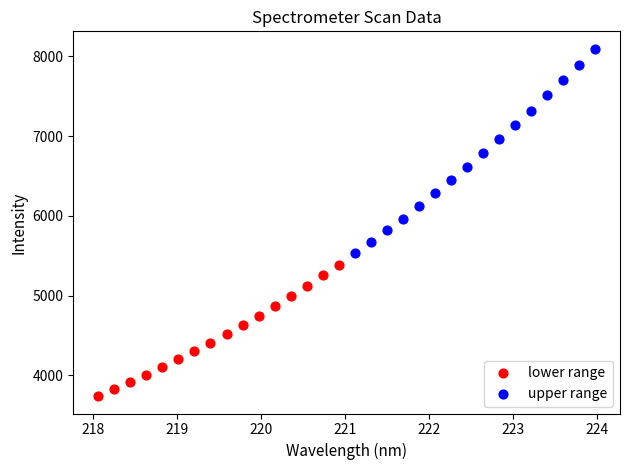

What are all the series names shown in the legend?

lower range, upper range